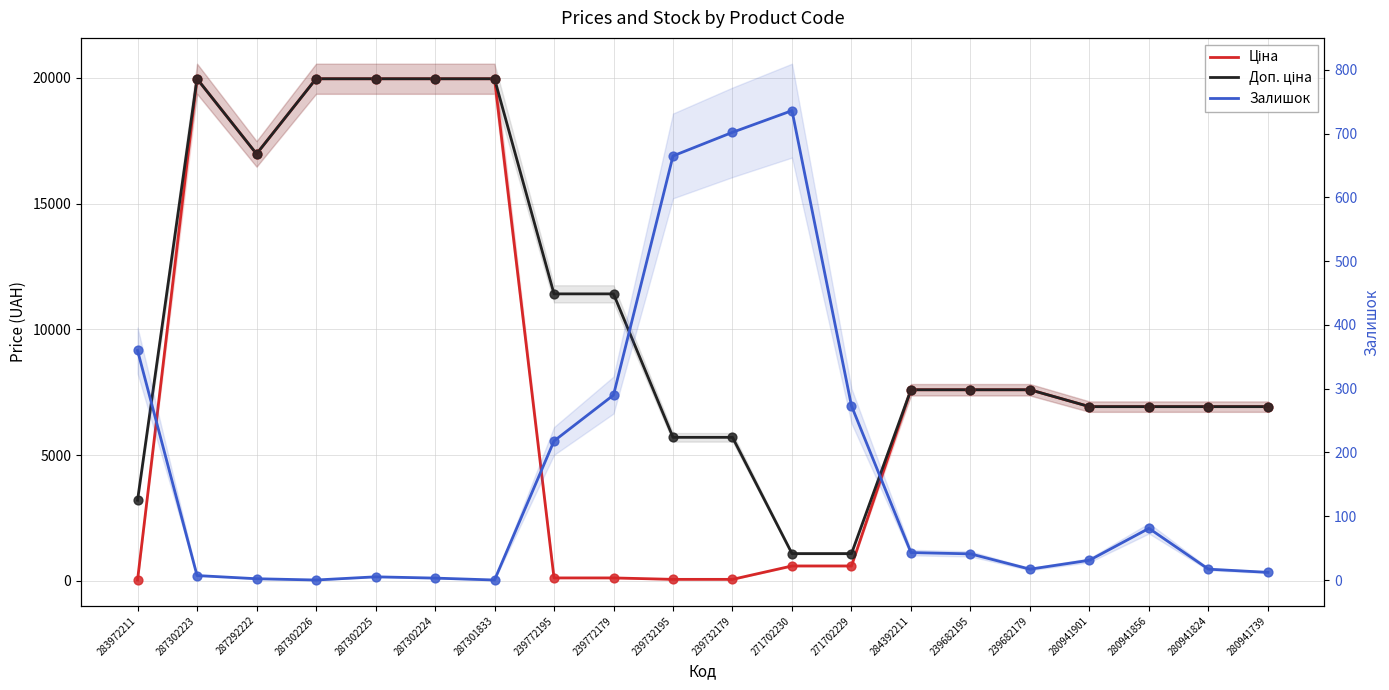

What is the total value across all series at 239732179?

6464.1